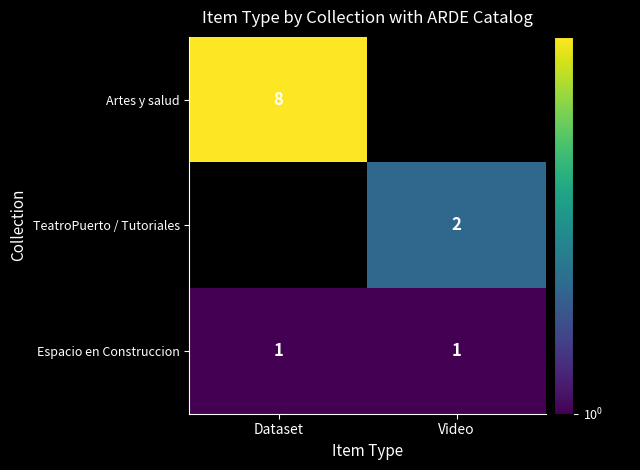

Is the value of Artes y salud at Dataset greater than the value of Espacio en Construccion at Video?

Yes